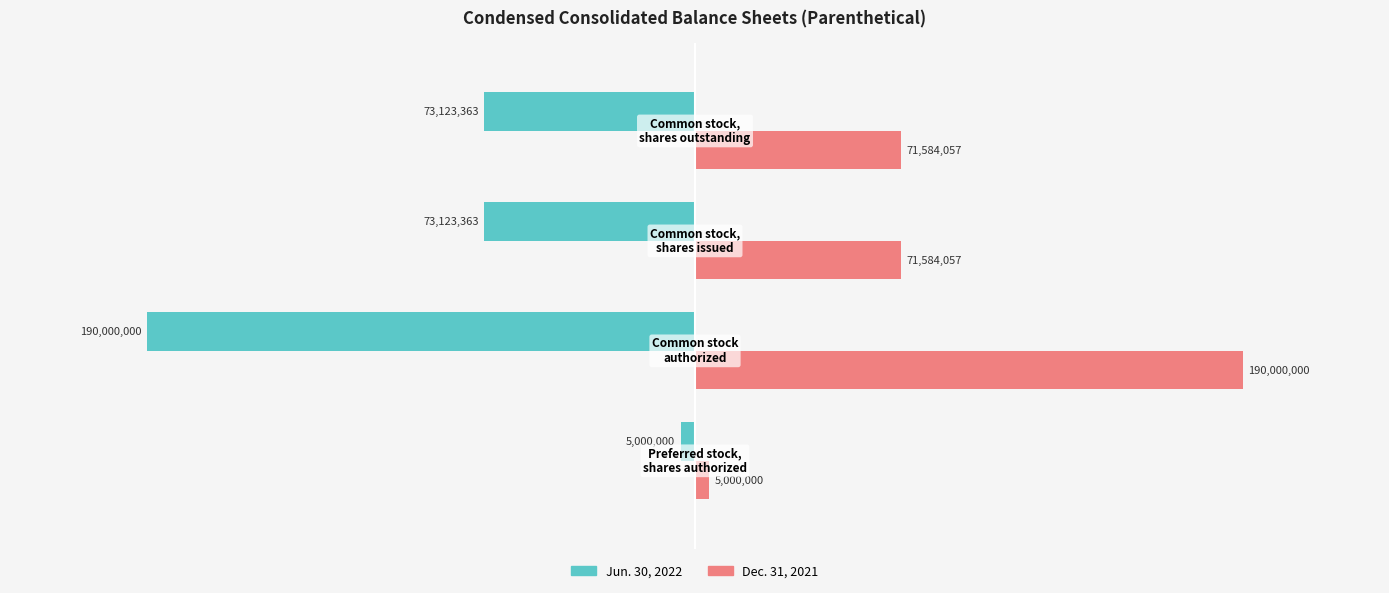

List the series in order of their overall mean, lowest first.

Jun. 30, 2022, Dec. 31, 2021